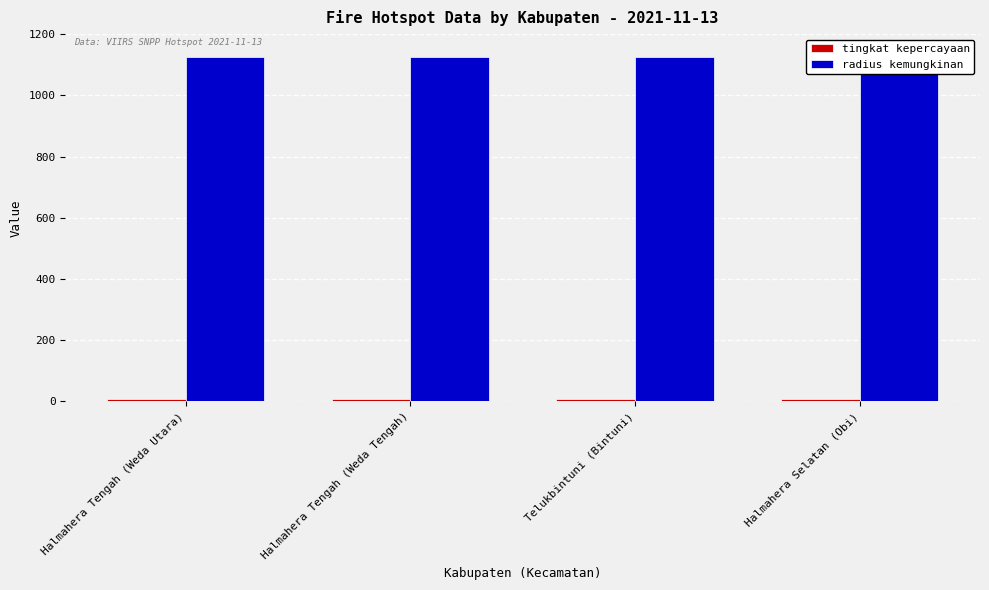

At which label is tingkat kepercayaan closest to 8?

Halmahera Tengah (Weda Utara)